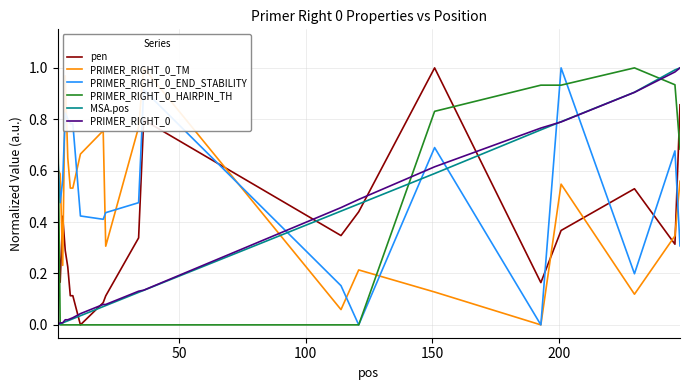

How many intersections are there between pen and MSA.pos?

5